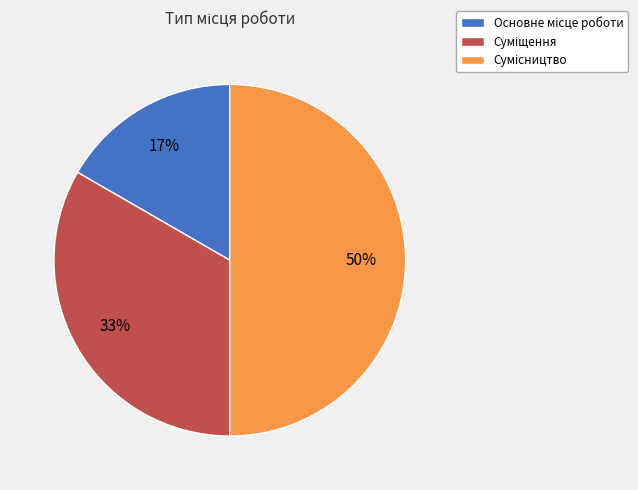

How many slices are in this pie chart?

3